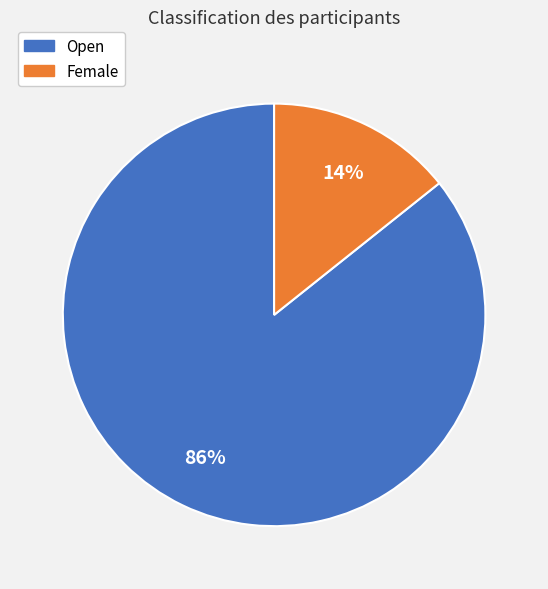

To the nearest percent, what is the combined percentage of Female and Open?

100%